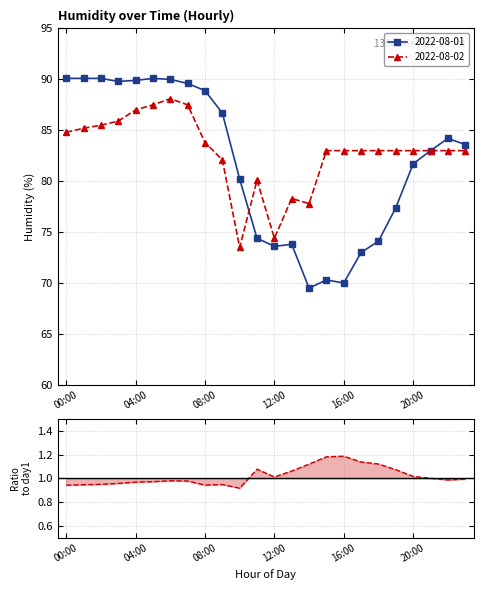

Reading right to left, transcribe all the data shown in this chart.

2022-08-01: 83.6	84.2	83.0	81.7	77.4	74.1	73.0	70.0	70.3	69.5	73.8	73.6	74.4	80.2	86.7	88.9	89.6	90.0	90.1	89.9	89.8	90.1	90.1	90.1
2022-08-02: 83.0	83.0	83.0	83.0	83.0	83.0	83.0	83.0	83.0	77.8	78.3	74.4	80.1	73.5	82.1	83.8	87.5	88.1	87.5	87.0	85.9	85.5	85.2	84.8